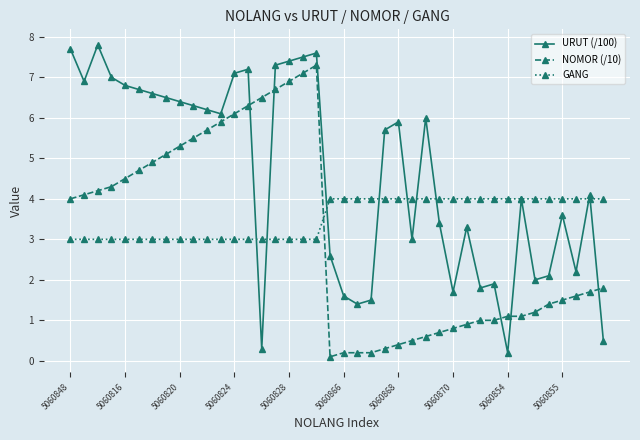

What is the value of the GANG point at the 26th from the left?

4.0